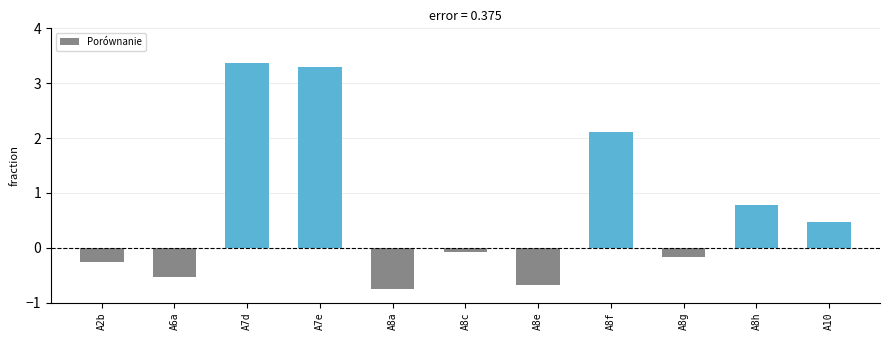

What is the label of the 4th bar from the left?

A7e